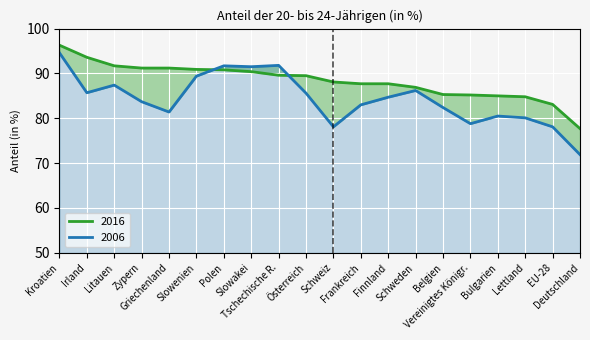

At which label does 2006 first exceed 84?

Kroatien